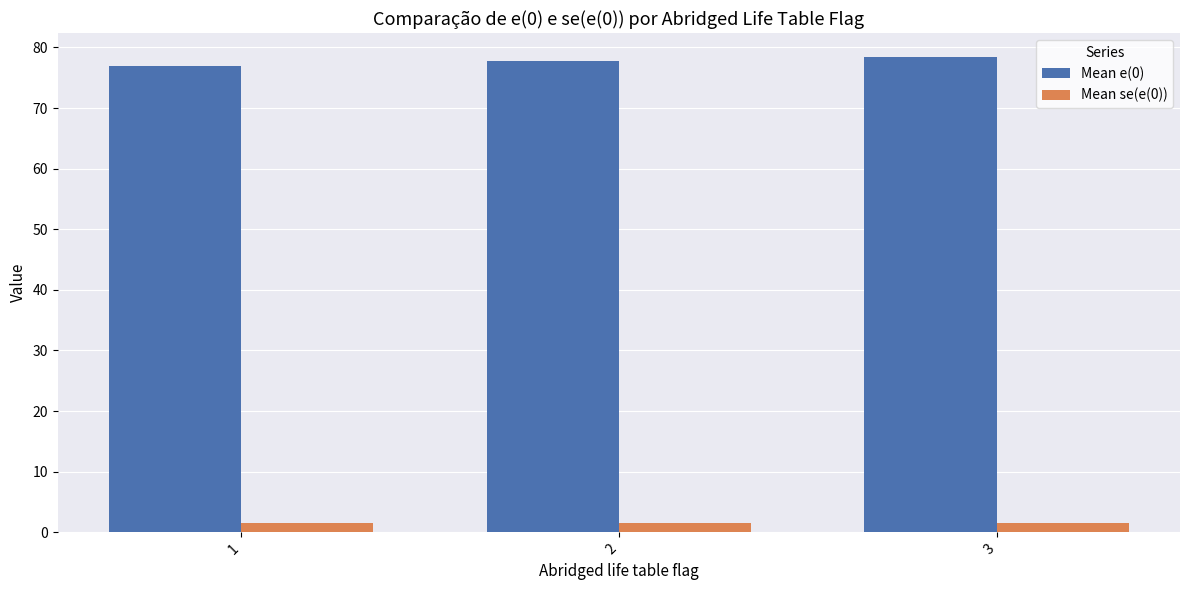

What is the sum of all Mean e(0) values?

233.2